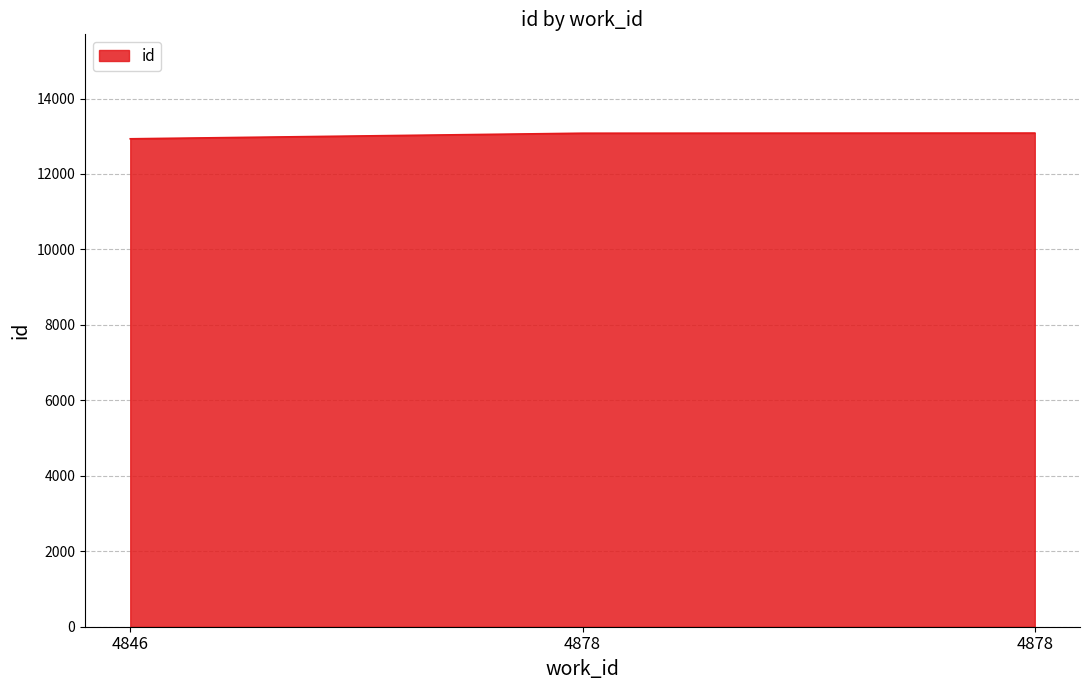

Is it true that the value at 4846 is 12933?

True